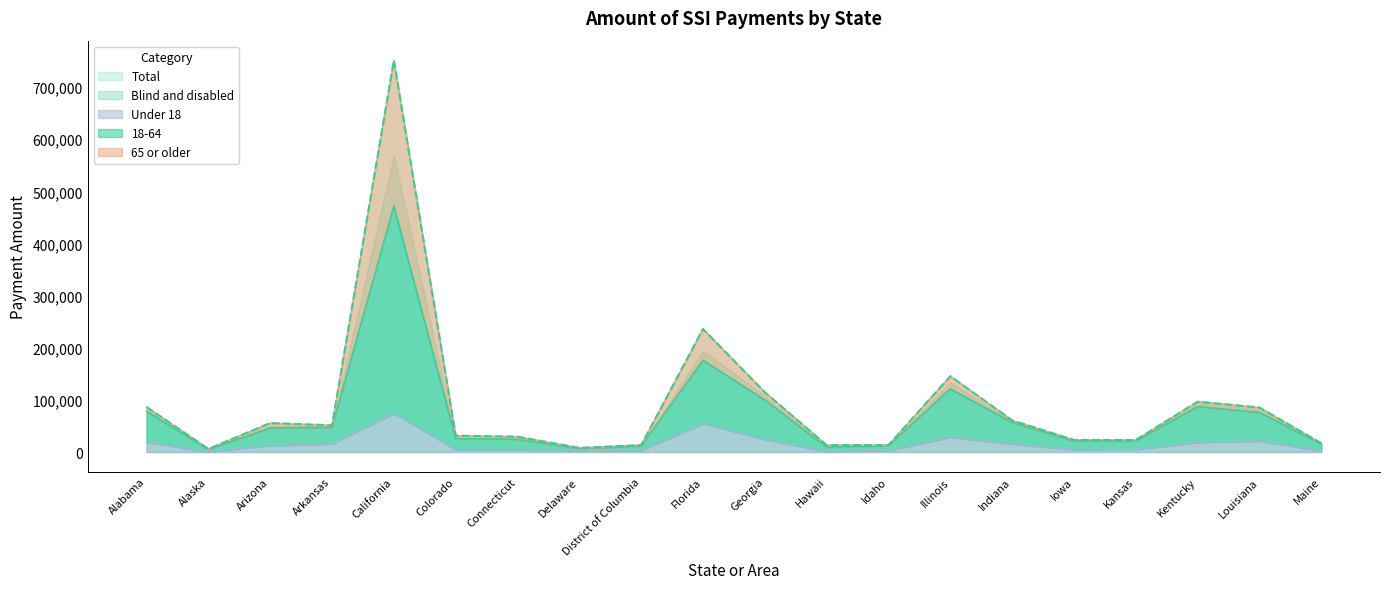

At which label is Total closest to 378736?

Florida